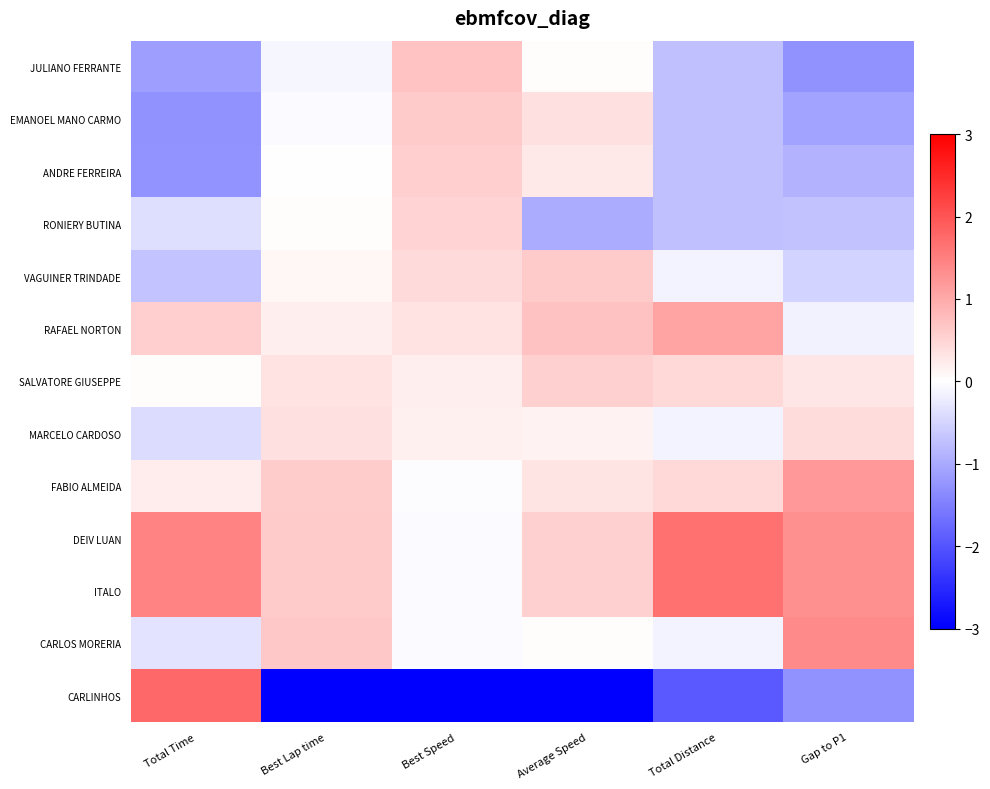

Which series changed the most between Total Time and Gap to P1?

CARLINHOS